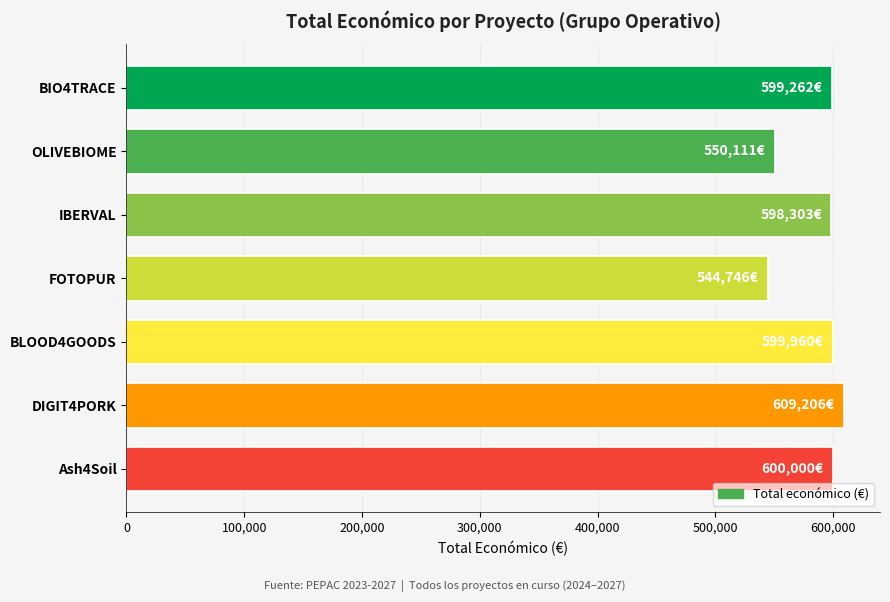

What is the difference between the values at OLIVEBIOME and DIGIT4PORK?

59095